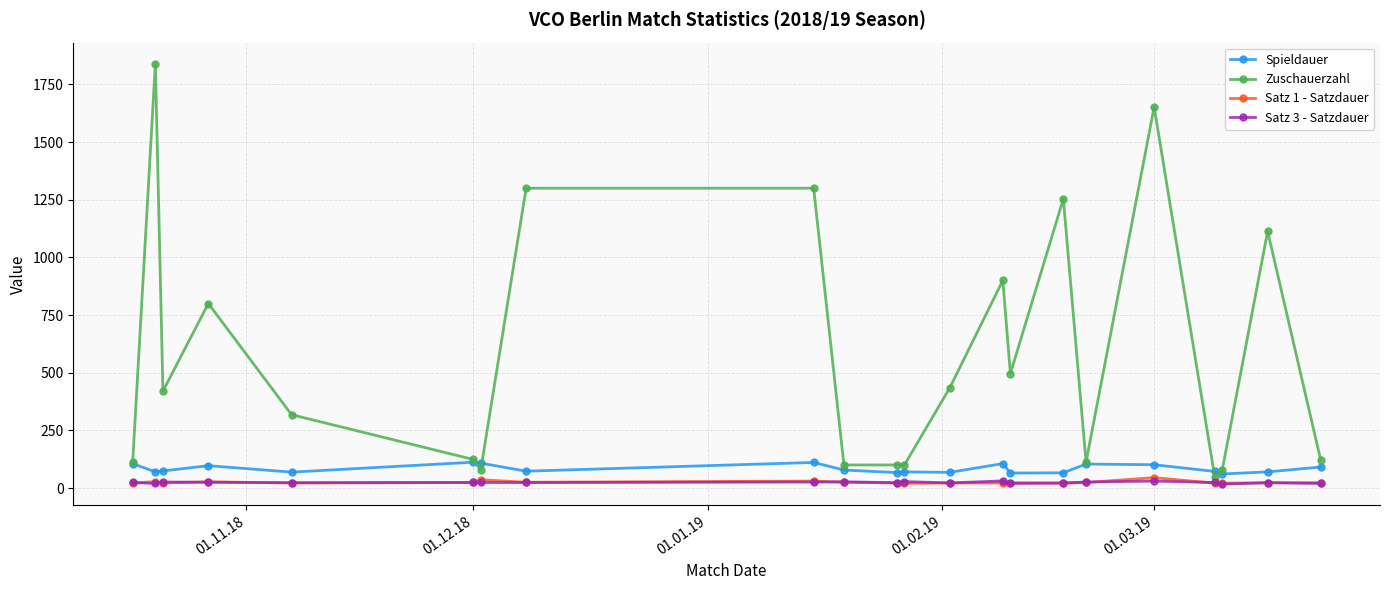

Which series has the largest total across all categories?

Zuschauerzahl